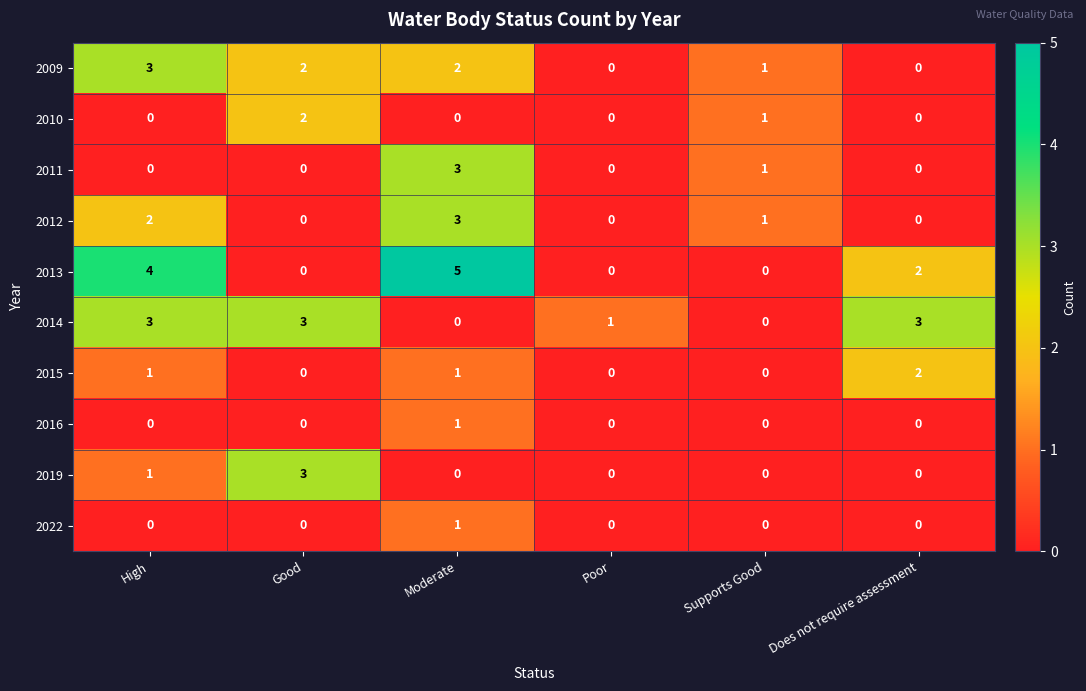

At which category does the chart reach its peak across all series?

Moderate